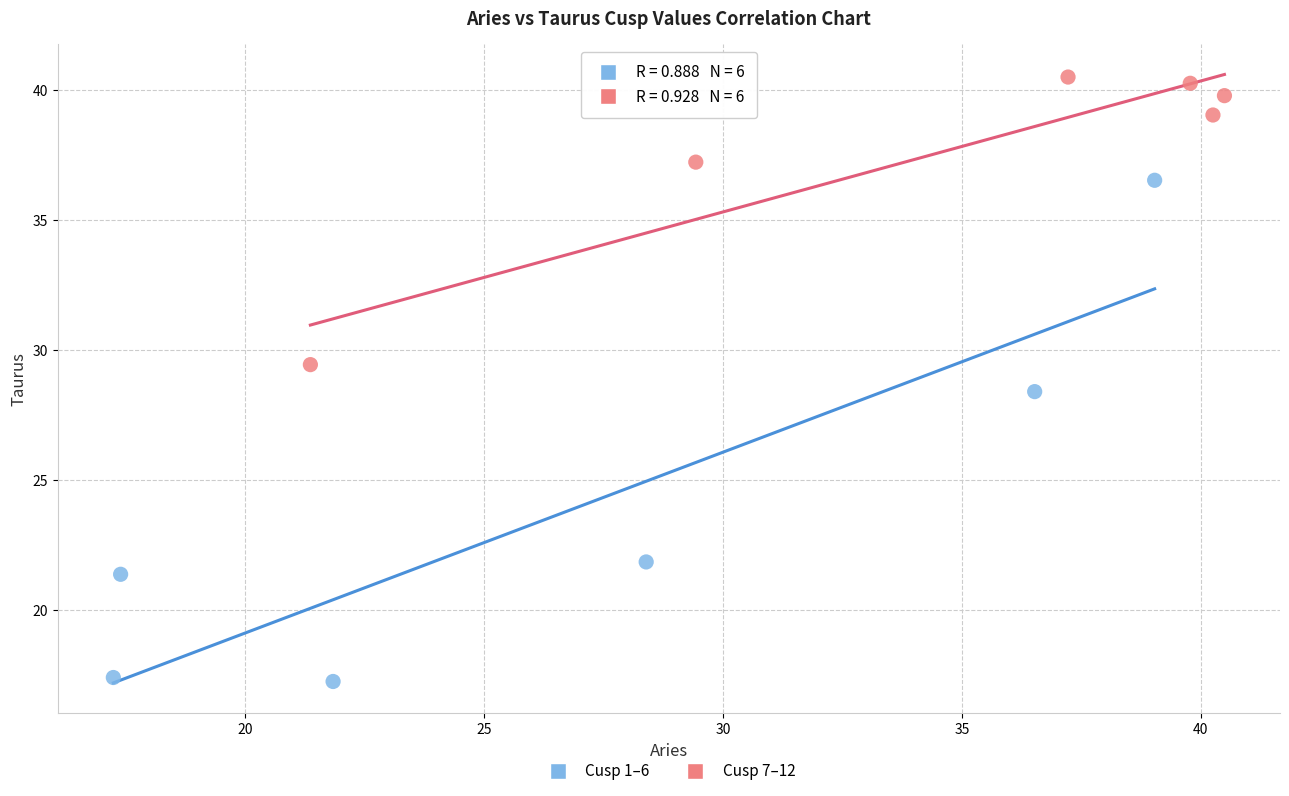

Which series reaches the minimum Y coordinate?

Cusp 1–6